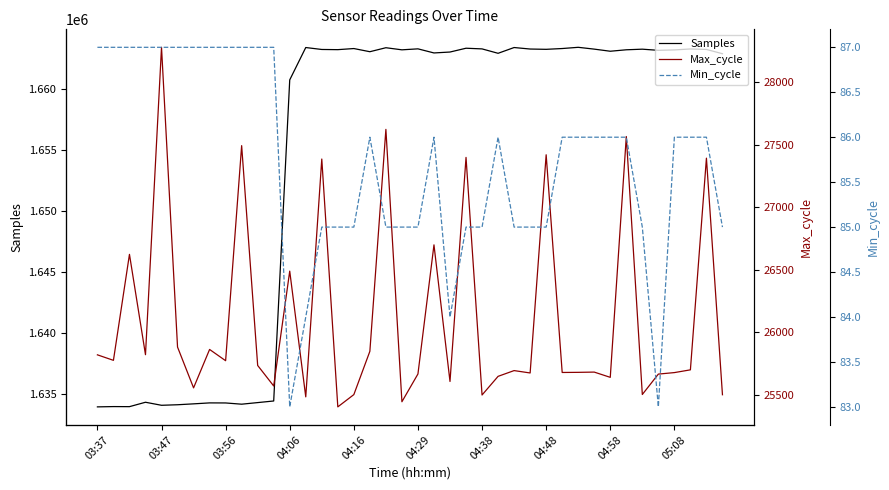

The value of Samples at 03:56 is 1634237. True or false?

True